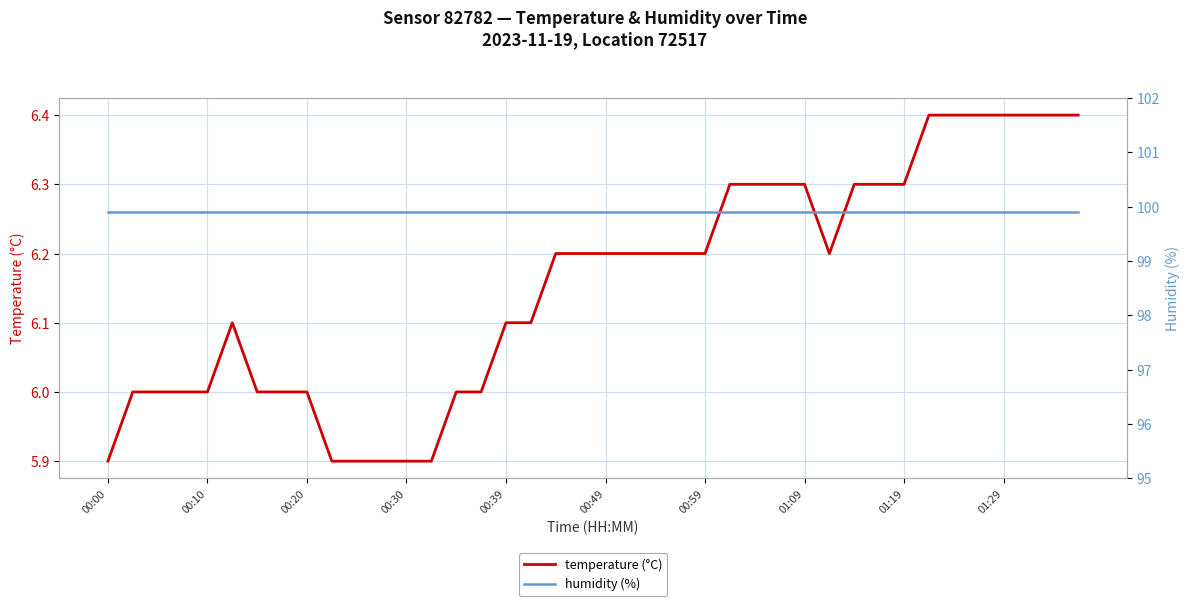

The temperature (°C) series shows 6.3 at 01:19. True or false?

True